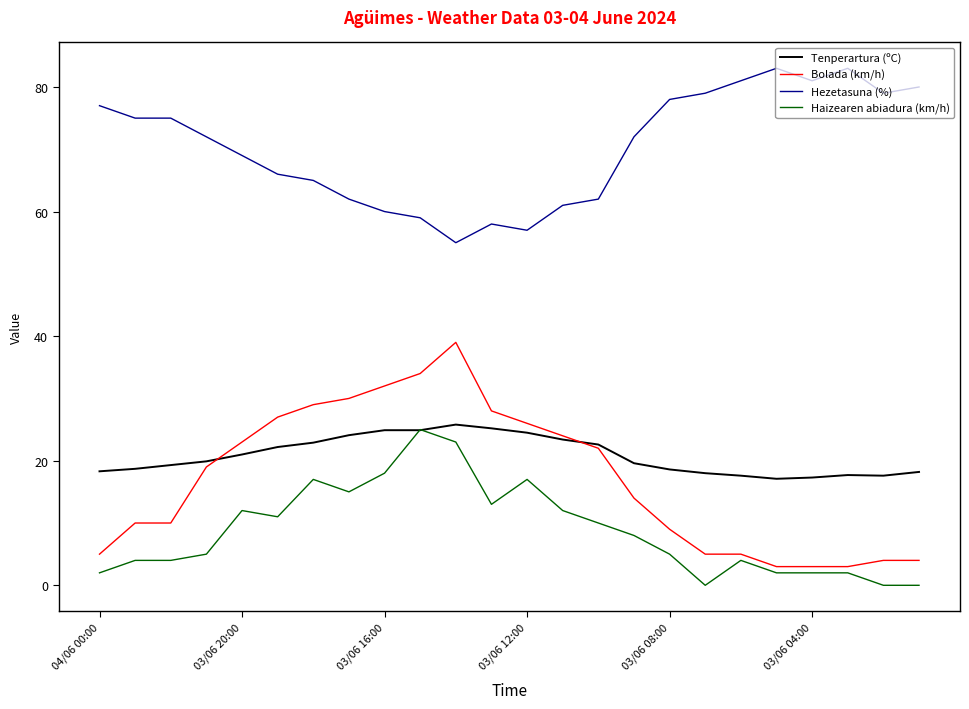

What is the sum of all Haizearen abiadura (km/h) values?

211.0